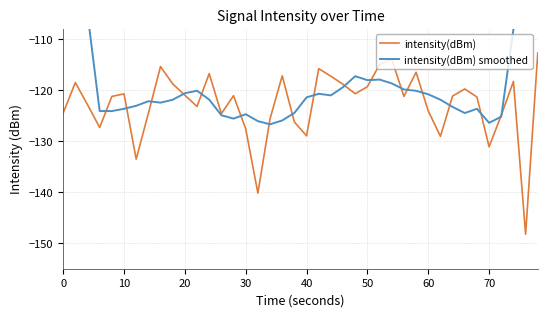

What is the minimum value for intensity(dBm)?

-148.3